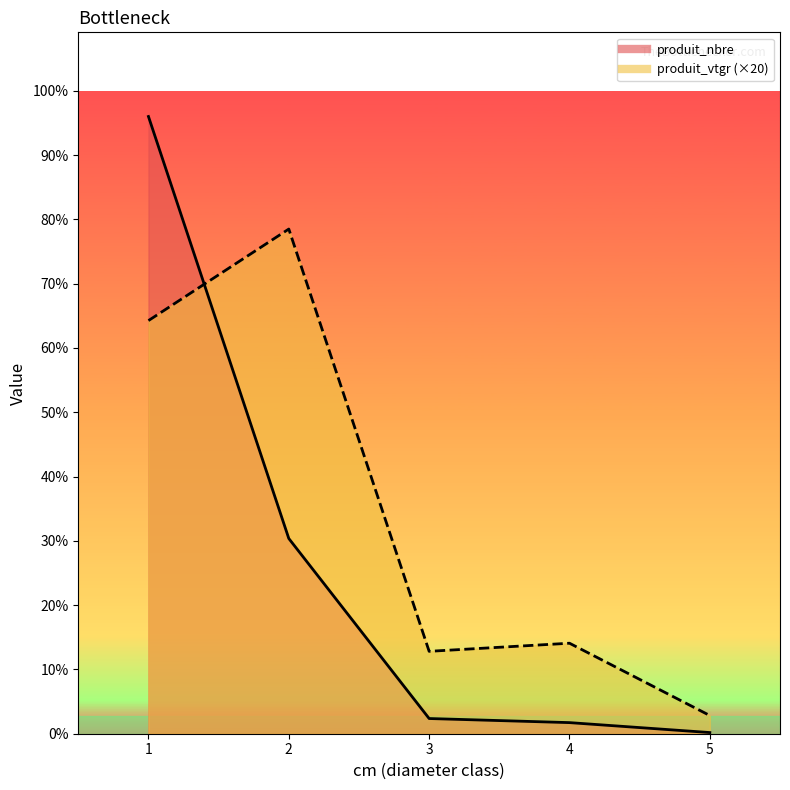

The produit_nbre series shows 152.9 at 2. True or false?

False